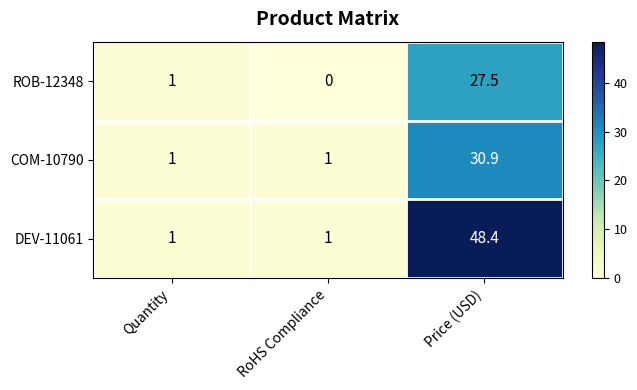

What is the difference between the DEV-11061 values at RoHS Compliance and Price (USD)?

47.4